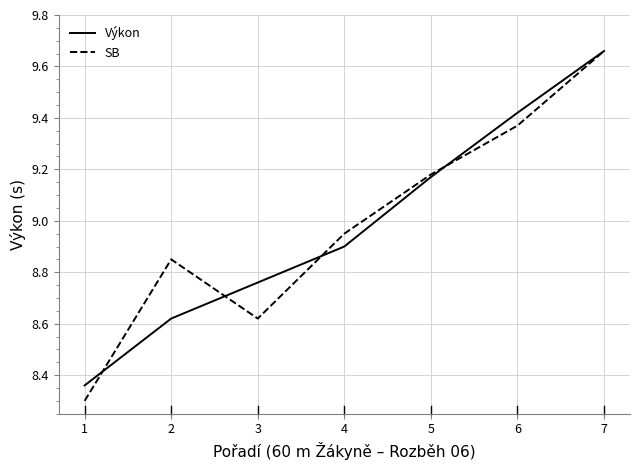

List the labels in order of SB value, largest first.

7, 6, 5, 4, 2, 3, 1